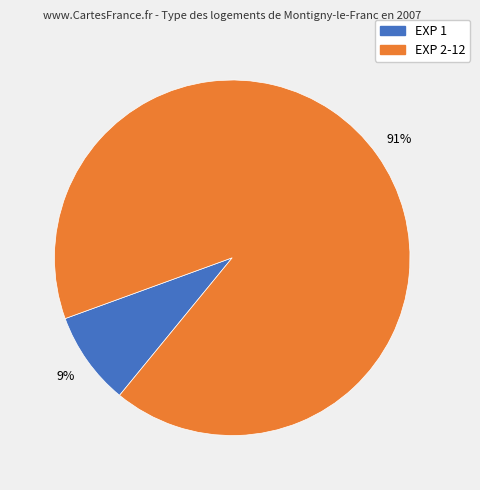

To the nearest percent, what is the average slice percentage?

50%